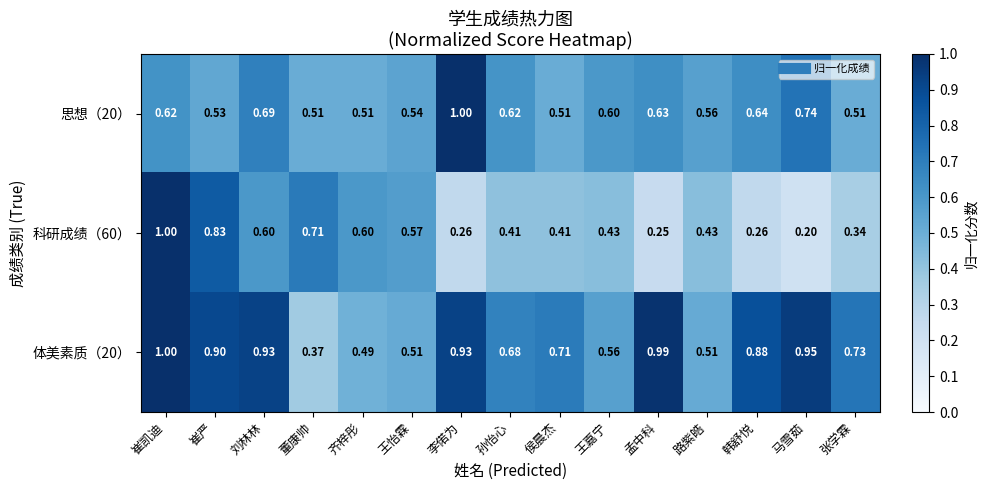

What is the spread (max minus min) of values at 王嘉宁?

0.2